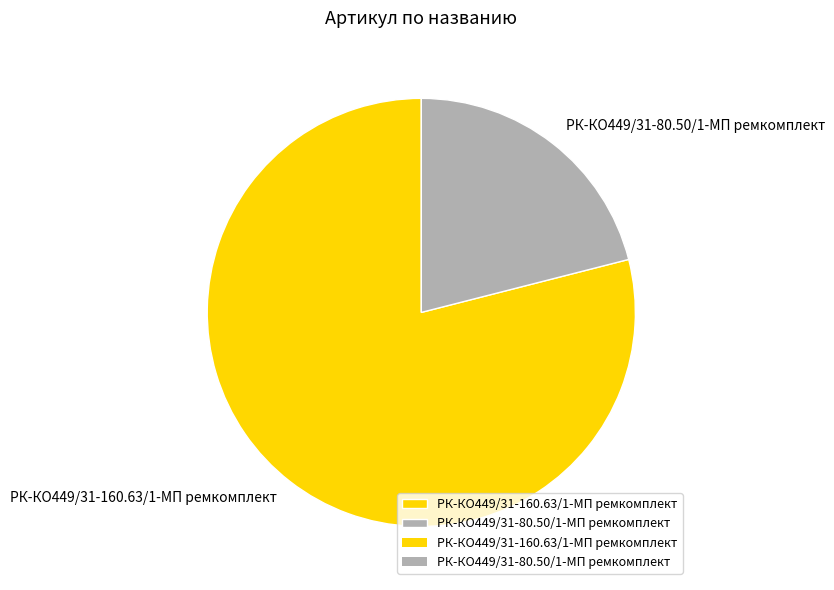

Is there a majority slice in this chart?

Yes